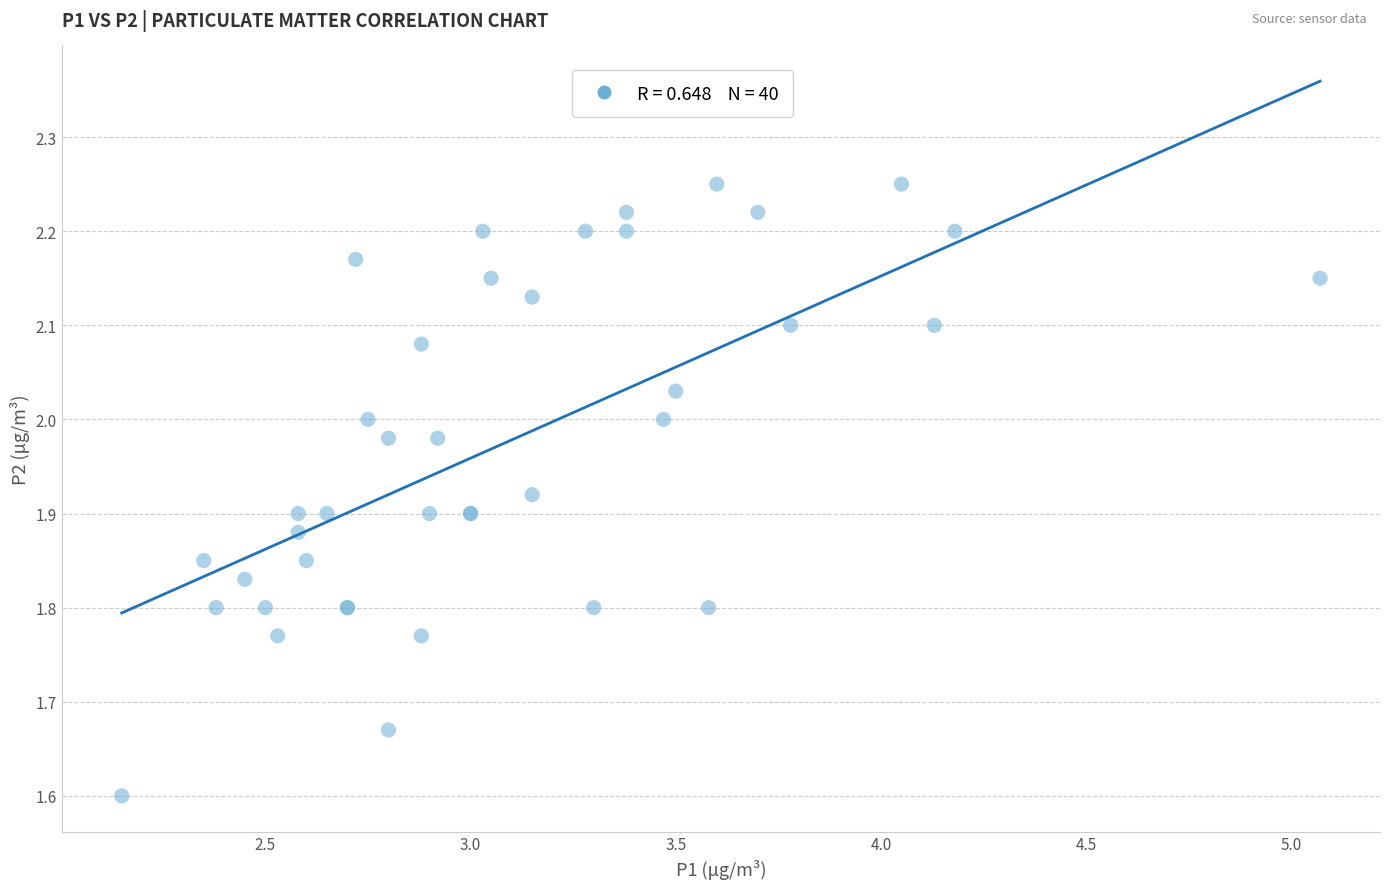

What Y value in the scatter plot is closest to 1?

1.6